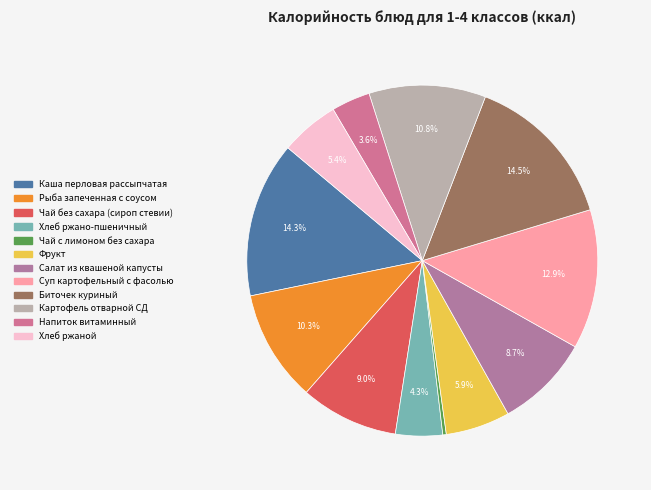

What portion of the pie excludes Суп картофельный с фасолью?

87.1%